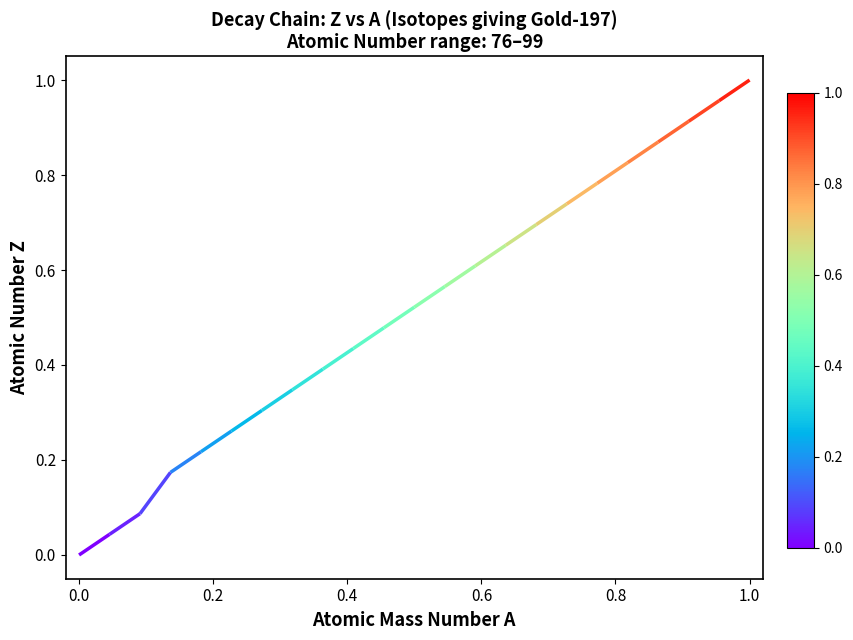

True or false: A_source and Z_source cross at least once.

False